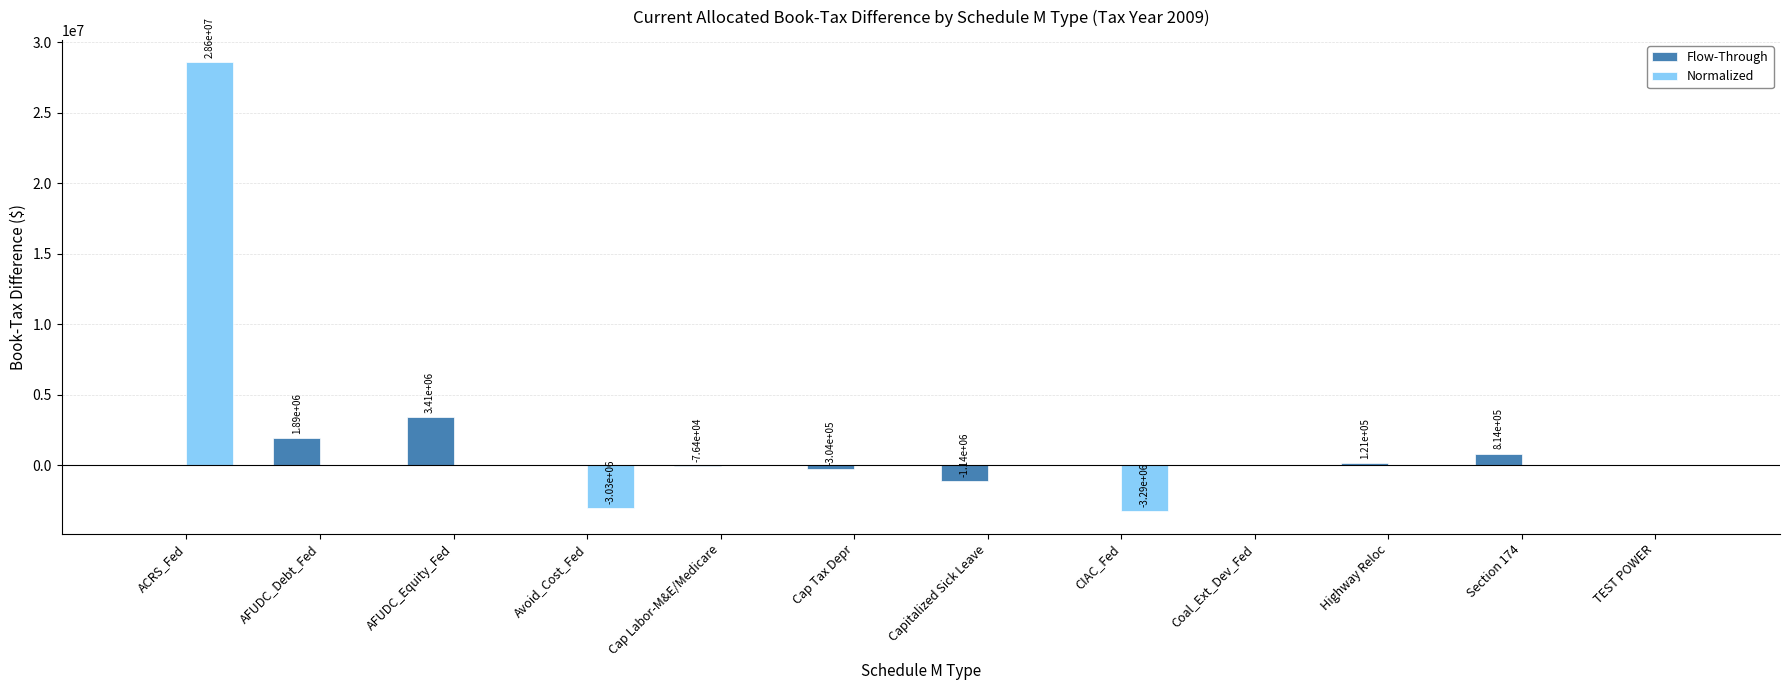

Count the number of data series in this chart.

2